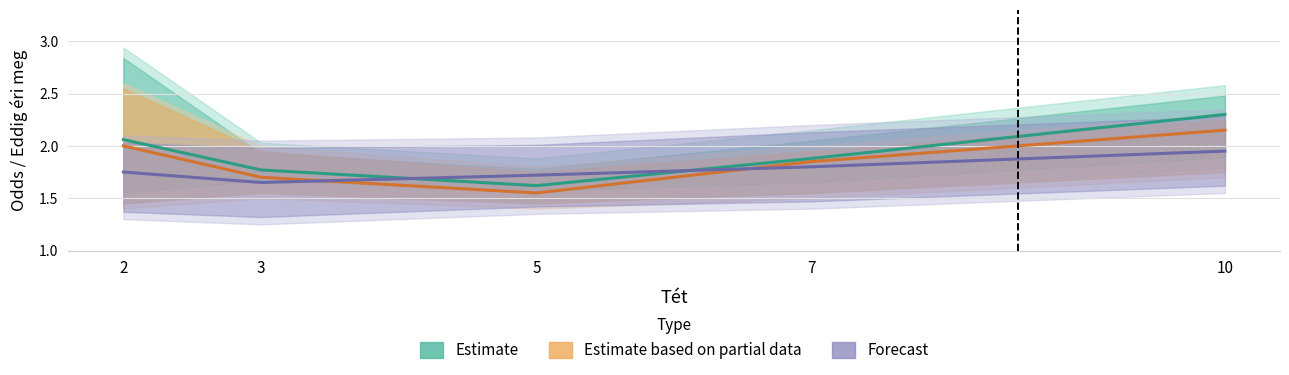

Reading left to right, transcribe all the data shown in this chart.

Estimate: 2.1	1.8	1.6	1.9	2.3
Estimate based on partial data: 2.0	1.7	1.6	1.9	2.1
Forecast: 1.8	1.6	1.7	1.8	1.9